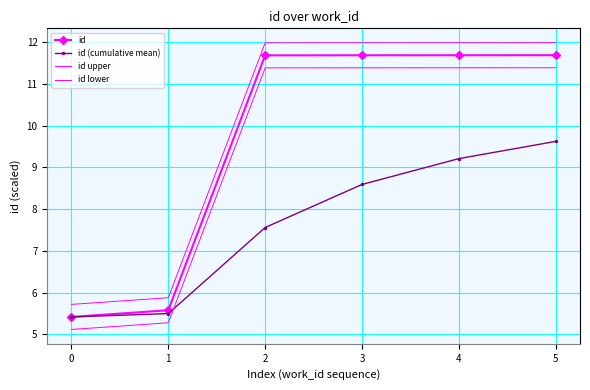

The value of id lower at 2 is 11.4. True or false?

True